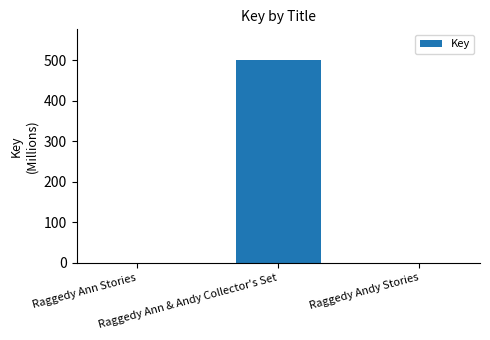

What is the maximum value shown in the chart?

500.6